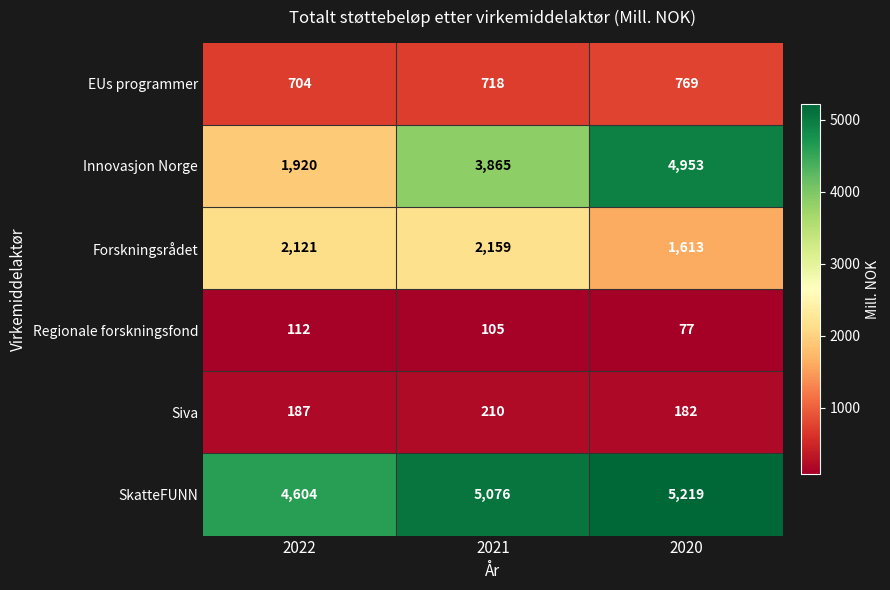

What is the difference between the Regionale forskningsfond values at 2021 and 2020?

28